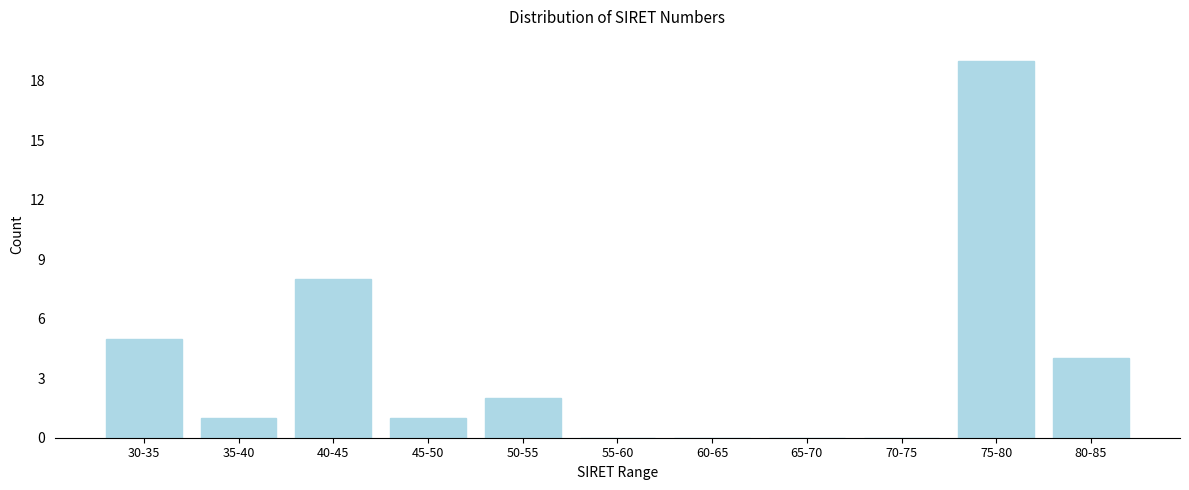

Reading right to left, what are all the values shown in this chart?

80-85=4	75-80=19	70-75=0	65-70=0	60-65=0	55-60=0	50-55=2	45-50=1	40-45=8	35-40=1	30-35=5